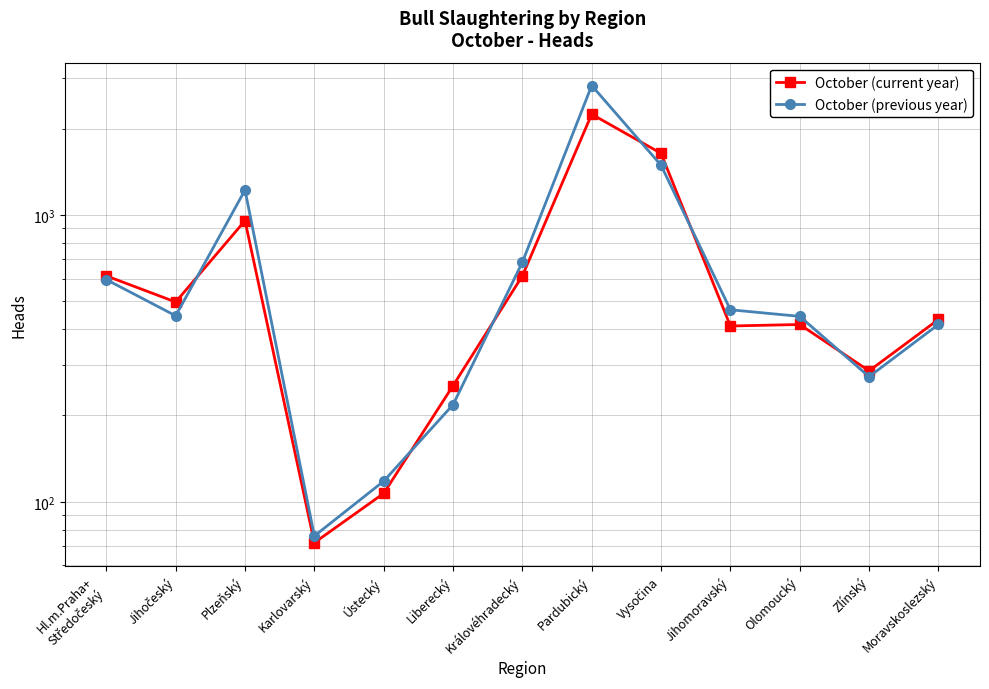

What position from the left is Jihočeský?

2